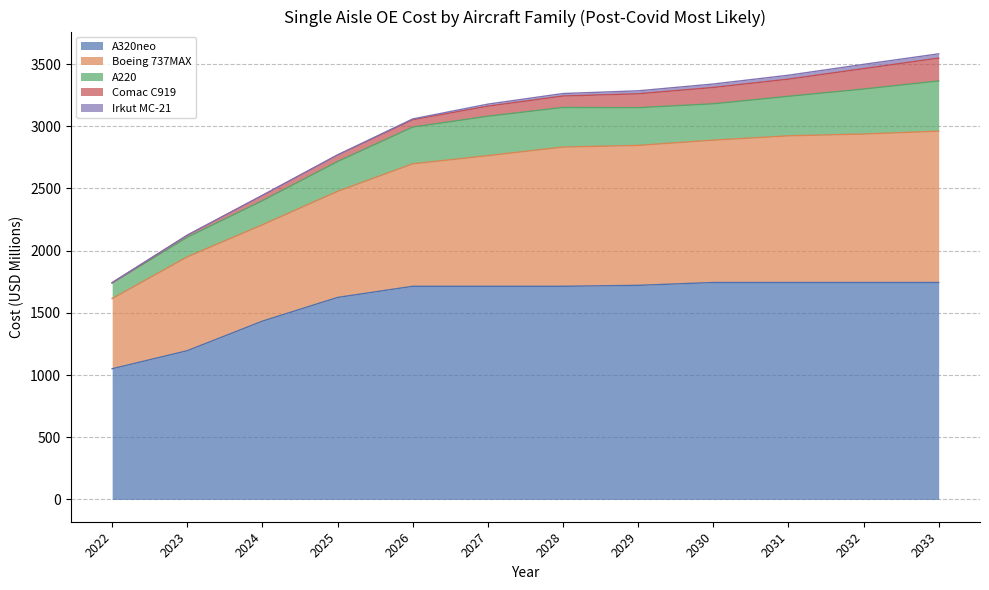

What is the average value of the A320neo series?

1595.1